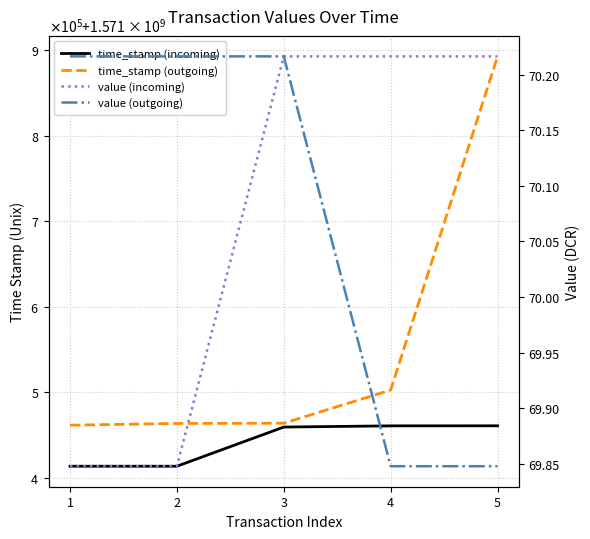

What is the difference between the maximum and minimum values in the value (outgoing) series?

0.4